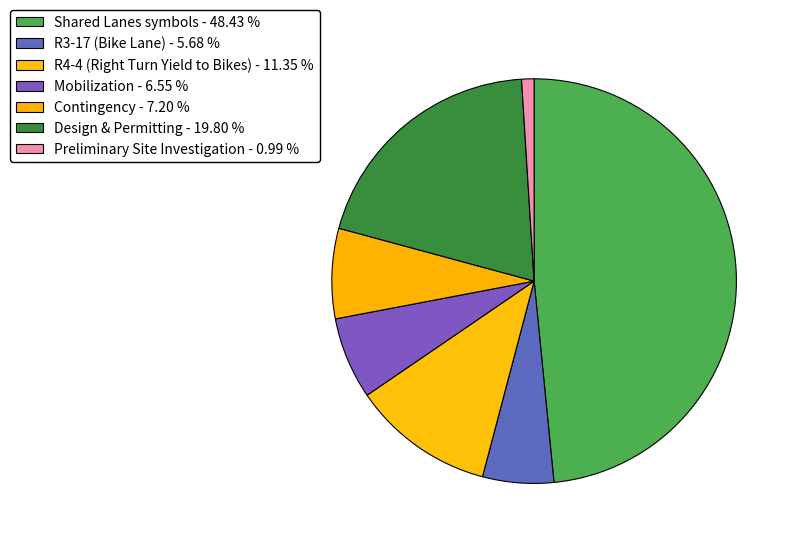

Rank the categories by value from highest to lowest.

Shared Lanes symbols, Design & Permitting, R4-4 (Right Turn Yield to Bikes), Contingency, Mobilization, R3-17 (Bike Lane), Preliminary Site Investigation